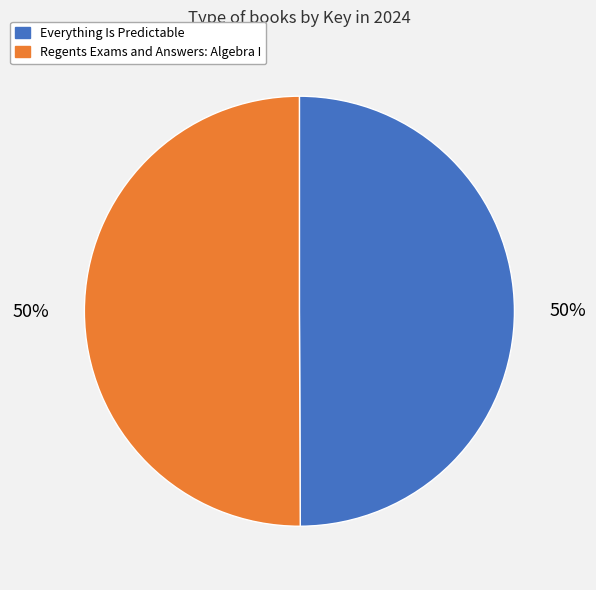

To the nearest percent, what portion does Regents Exams and Answers: Algebra I represent?

50%